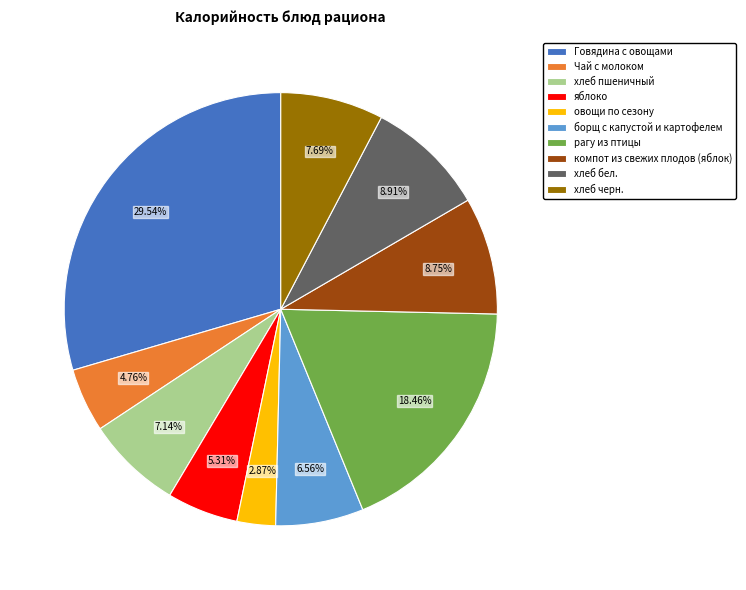

Approximately how many times larger is the value at компот из свежих плодов (яблок) compared to борщ с капустой и картофелем?

1.3